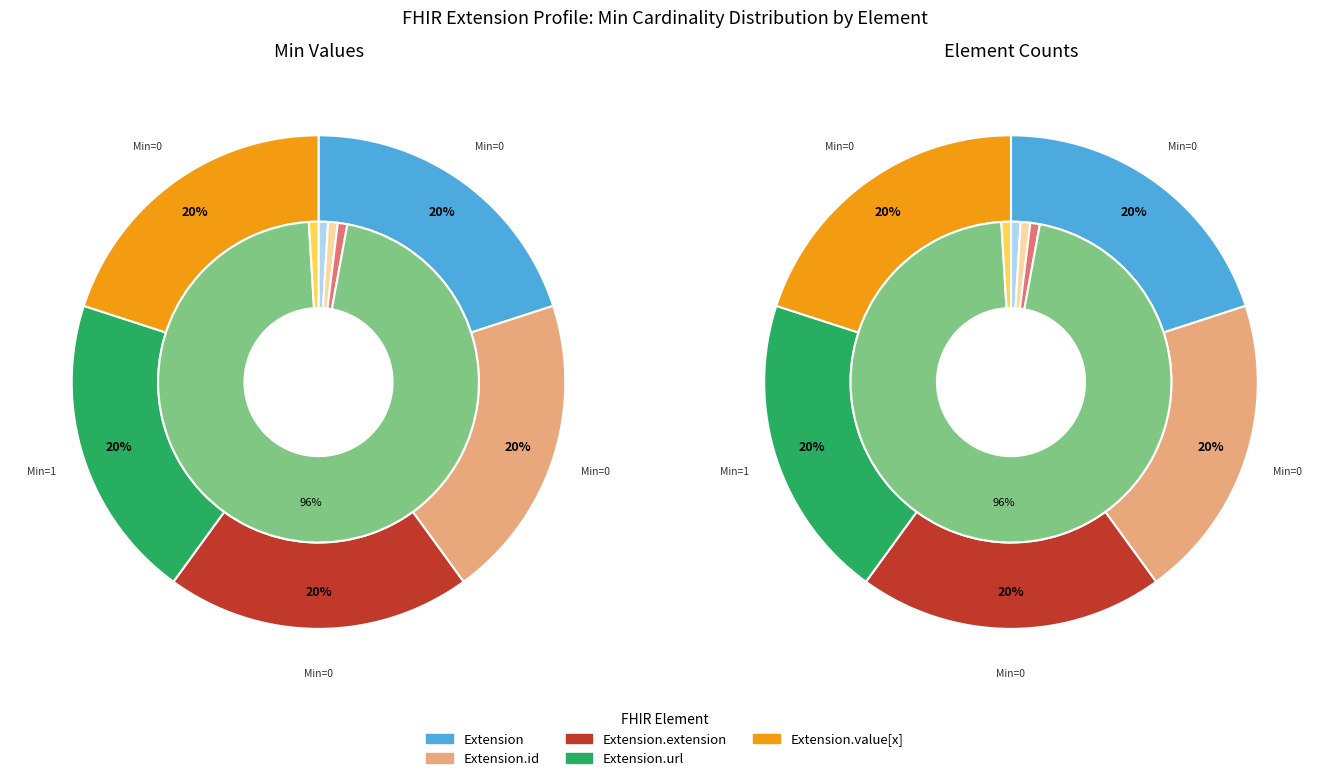

Which has a higher value, Extension or Extension.url?

Extension.url